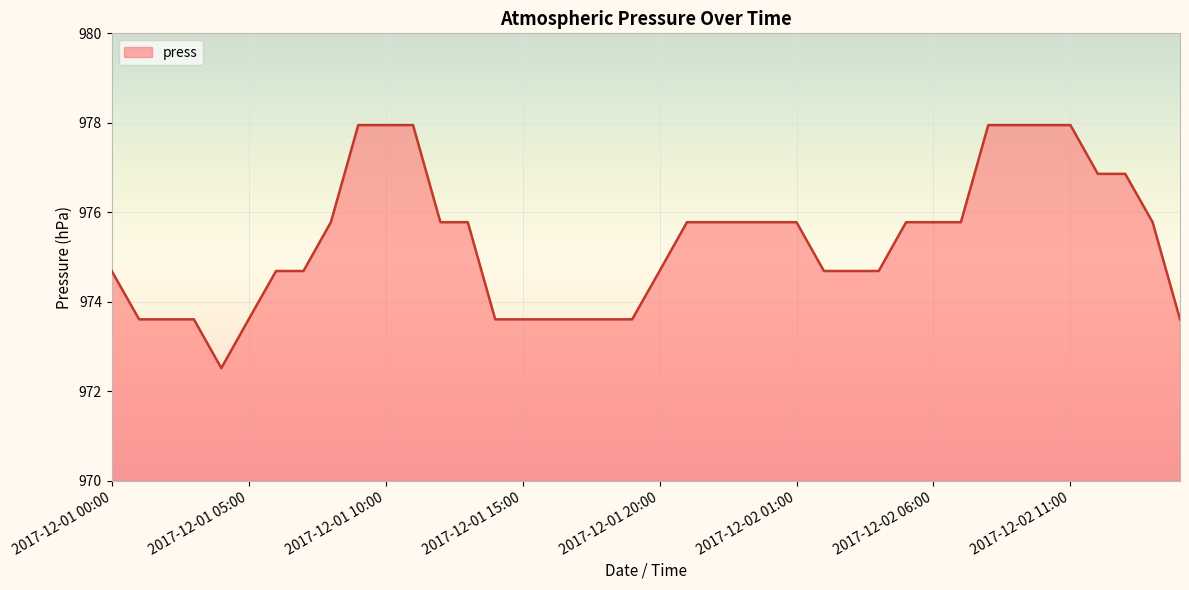

How many lines are shown in the chart?

1